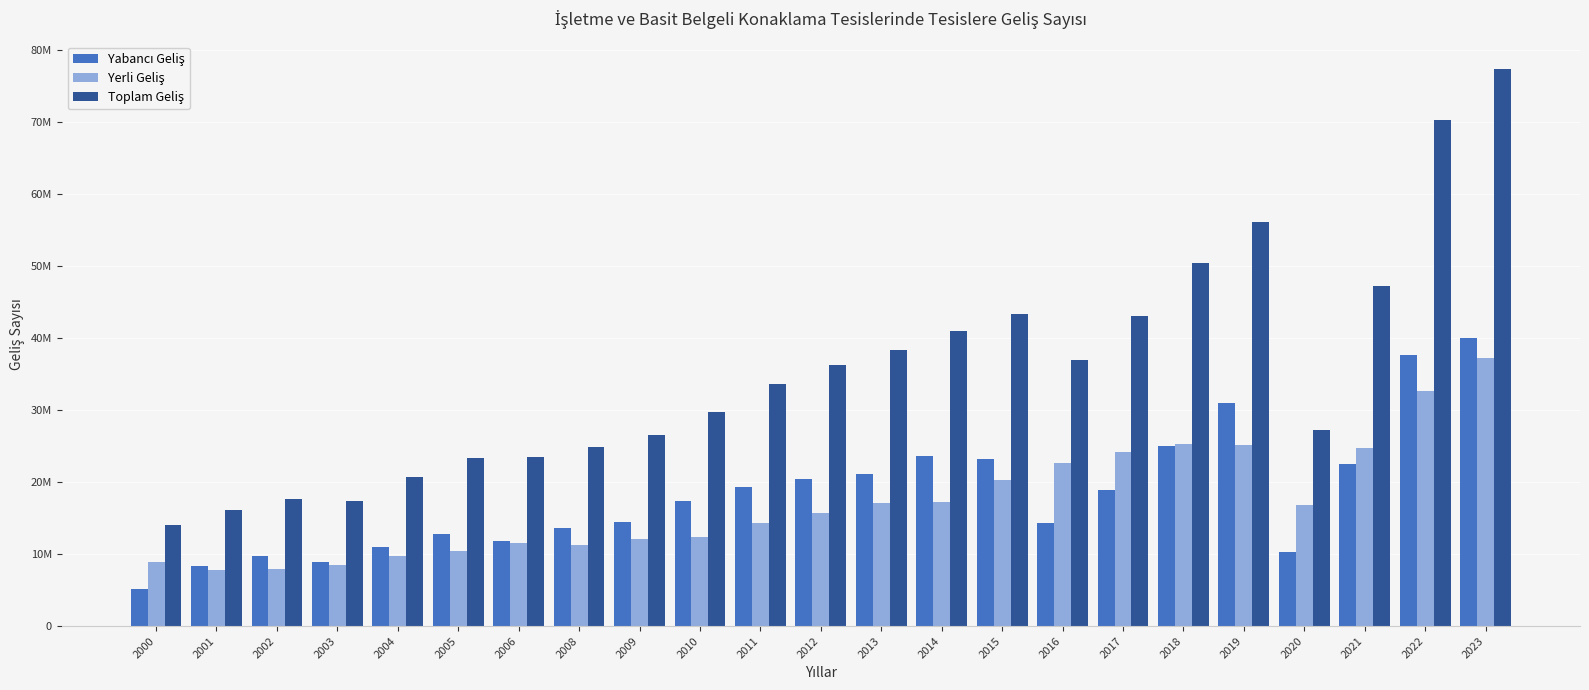

Reading left to right, transcribe all the data shown in this chart.

Yabancı Geliş: 5185866	8323430	9763992	8938658	10937636	12835962	11843254	13636613	14388664	17415364	19264058	20481231	21180495	23609016	23138428	14269376	18868600	25042076	30934386	10345703	22530341	37566092	40014918
Yerli Geliş: 8855902	7749622	7916706	8429868	9724913	10458386	11570101	11286396	12137822	12338602	14350129	15701931	17100765	17292422	20221542	22676261	24178981	25302742	25179991	16820727	24750798	32676318	37283173
Toplam Geliş: 14041768	16073052	17680698	17368526	20662549	23294348	23413355	24923009	26526486	29753966	33614187	36183162	38281260	40901438	43359970	36945637	43047581	50344818	56114377	27166430	47281139	70242410	77298091